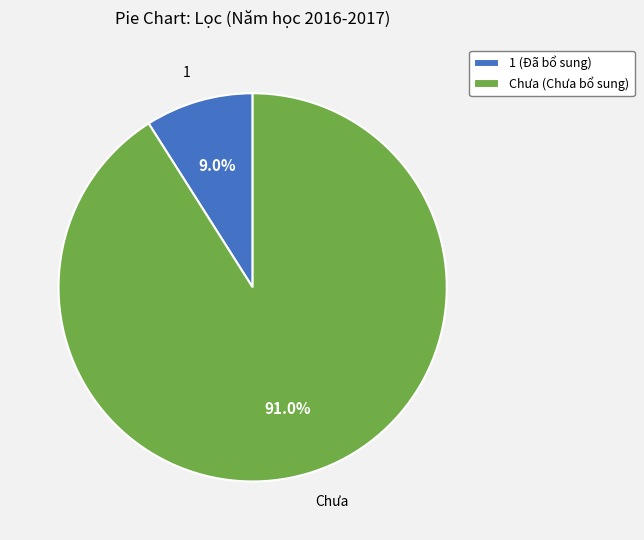

What is the smallest slice in the pie chart?

1